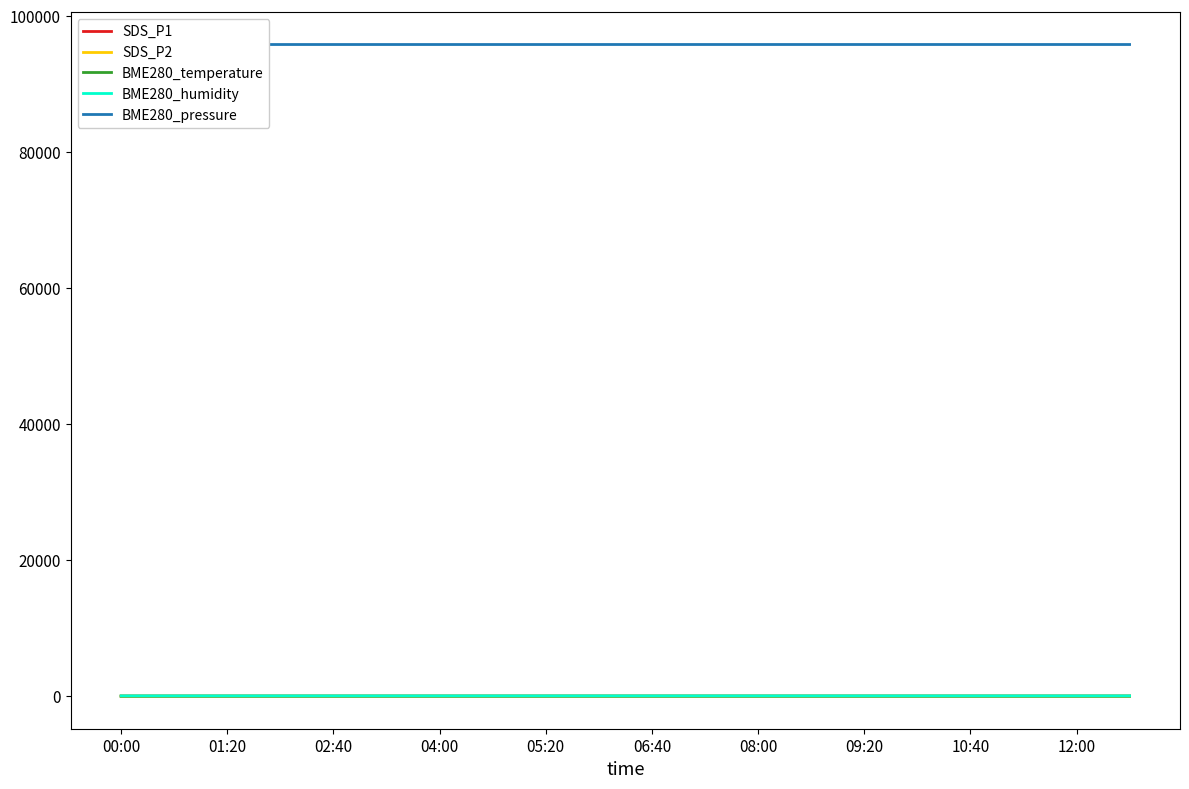

What is the maximum value shown in the chart?

95821.4